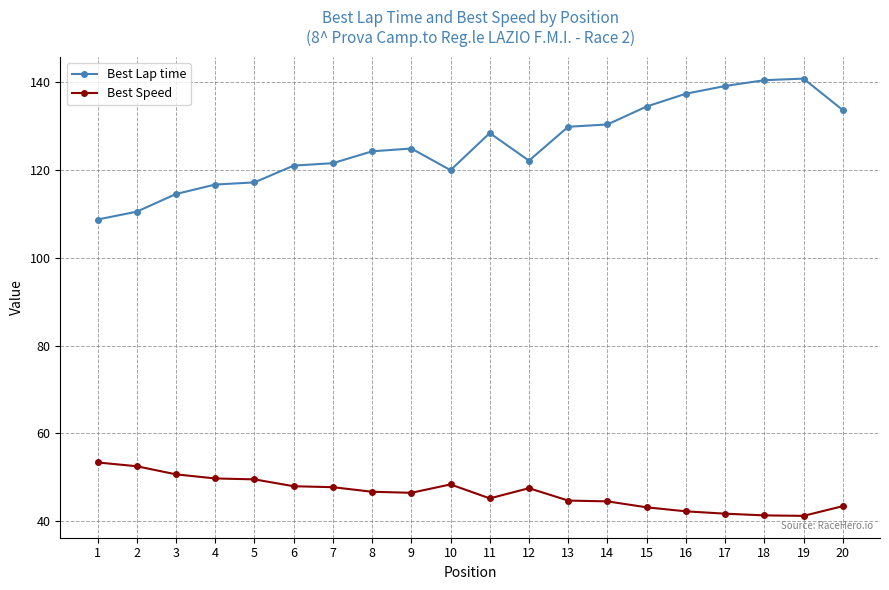

Rank the series by their maximum value, from highest to lowest.

Best Lap time, Best Speed